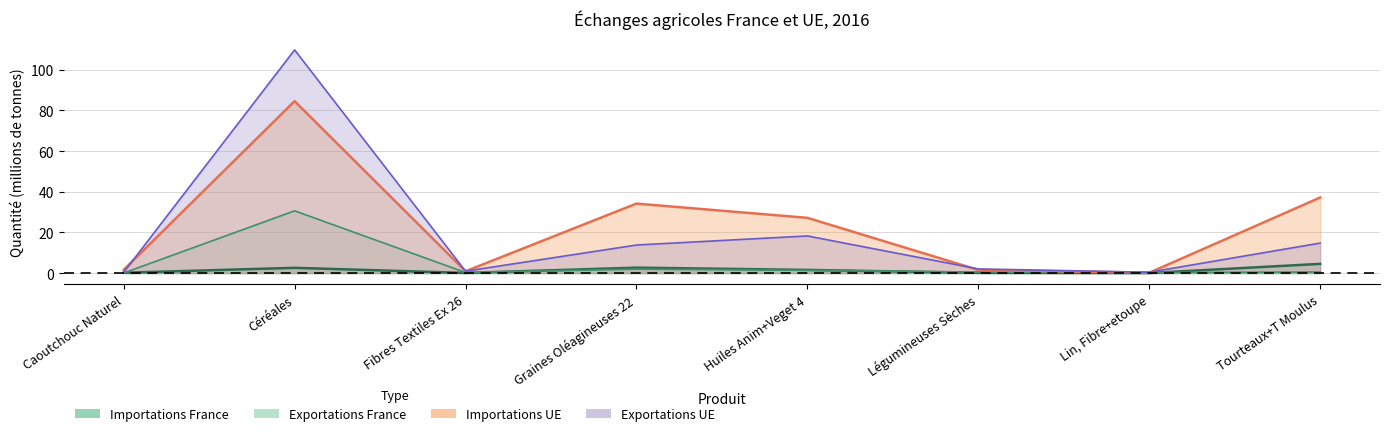

The Exportations UE (tonnes) series shows 9.1 at Graines Oléagineuses 22. True or false?

False